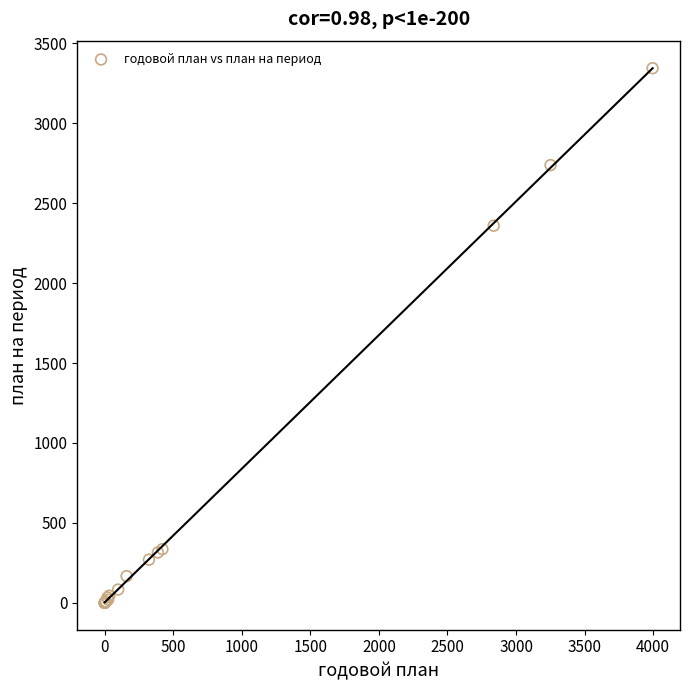

What Y value in the scatter plot is closest to 1671?

2359.1